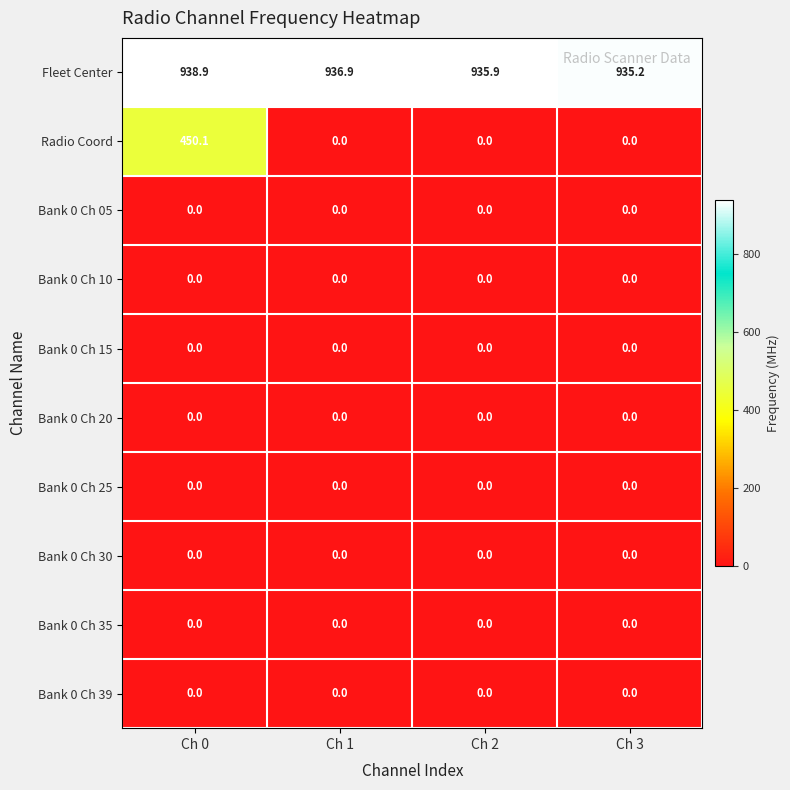

How many series are shown in this chart?

10